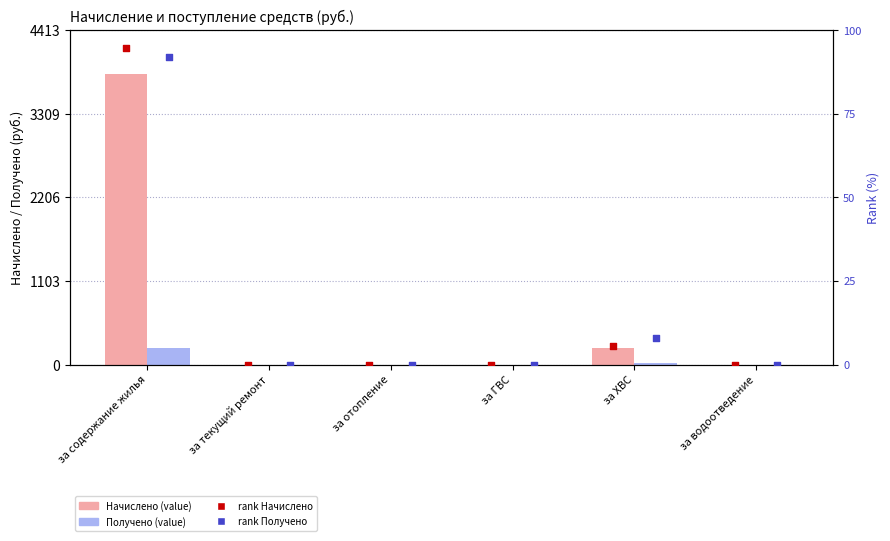

Which series has the largest total across all categories?

Начислено